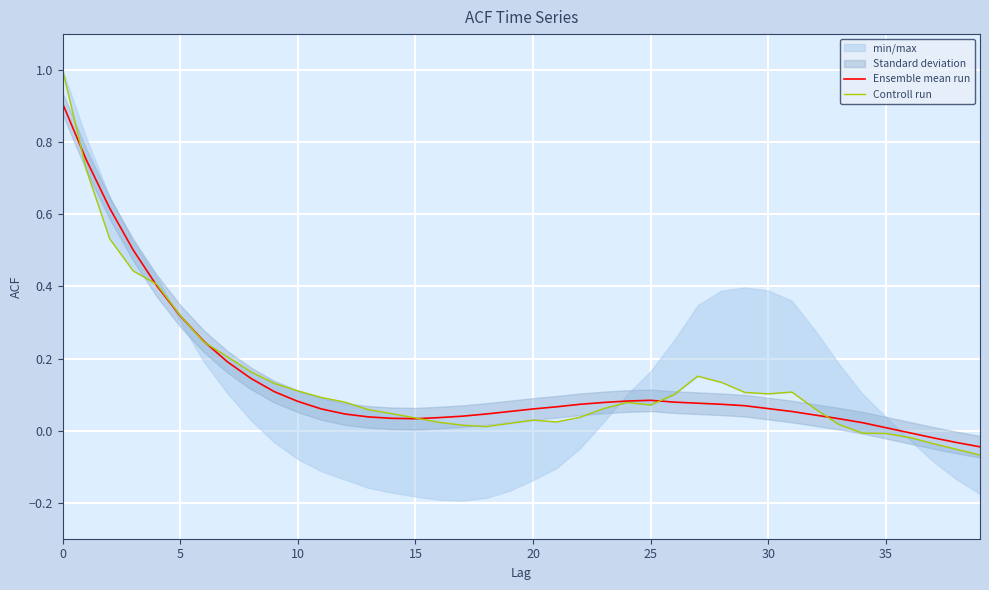

List the series in order of their overall mean, lowest first.

Ensemble mean run, Controll run